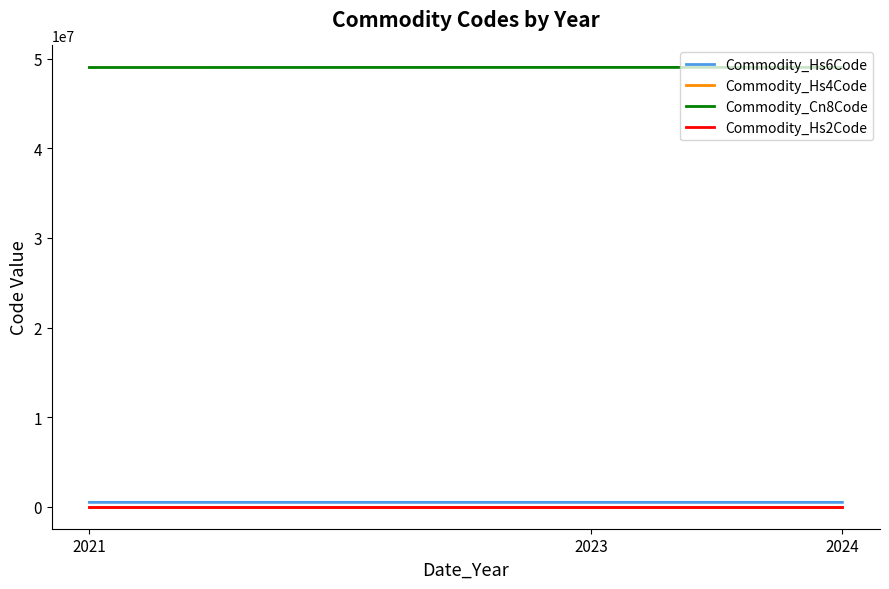

Which series has the largest total across all categories?

Commodity_Cn8Code